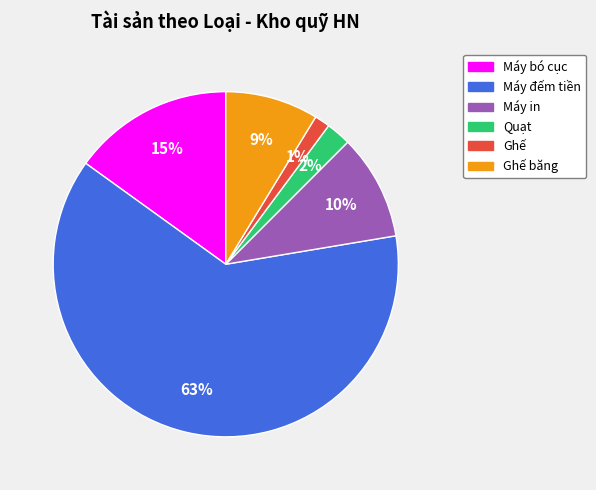

Is there a majority slice in this chart?

Yes